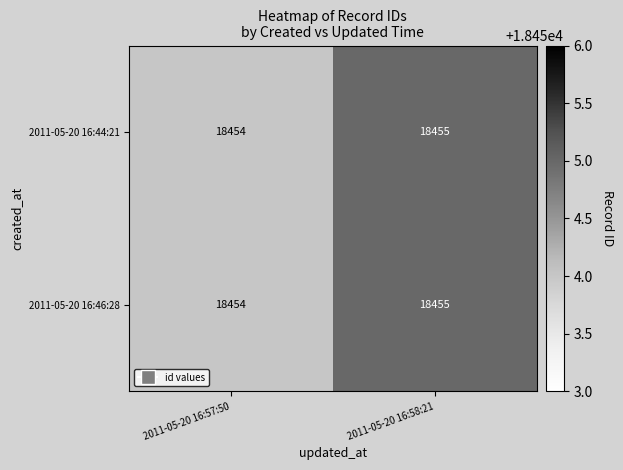

At which category is the sum across all series the highest?

2011-05-20 16:58:21